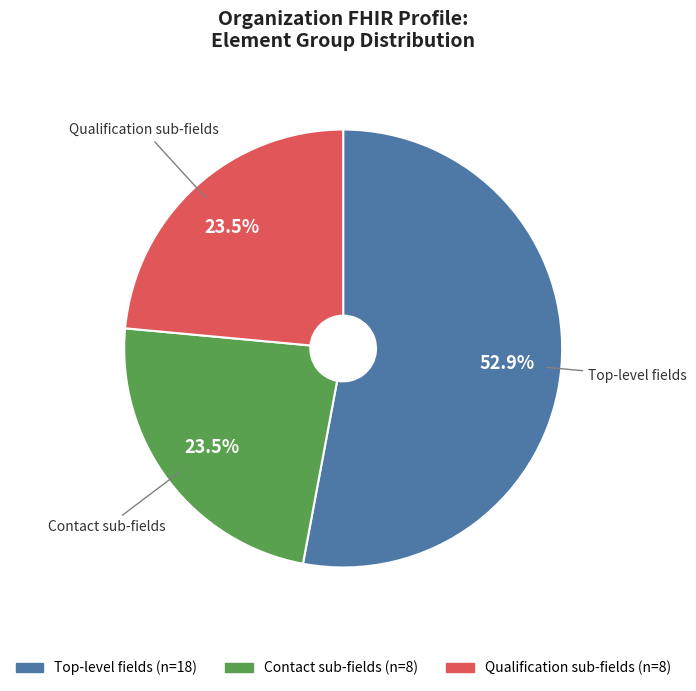

How many segments does this pie chart have?

3